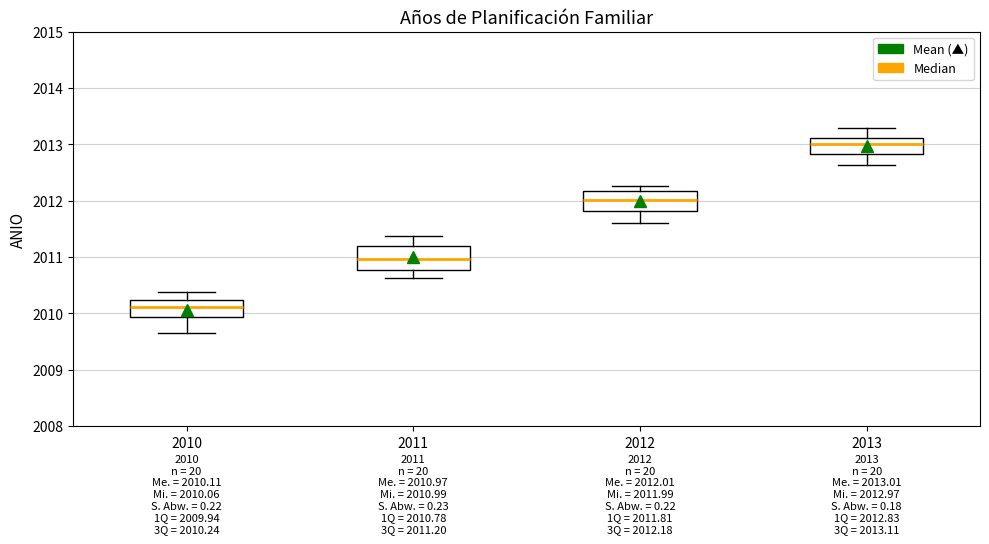

Which box has the highest median line?

2013